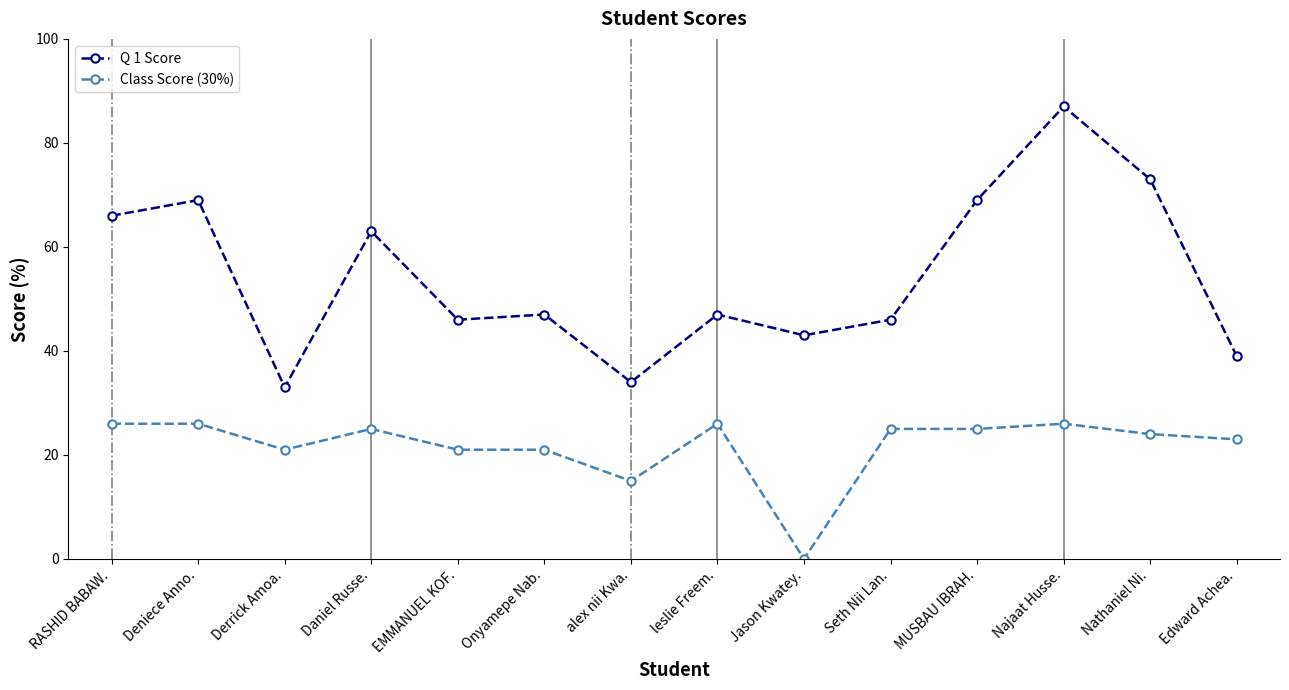

Rank the series at RASHID BABAW. from highest to lowest value.

Q 1 Score, Class Score (30%)